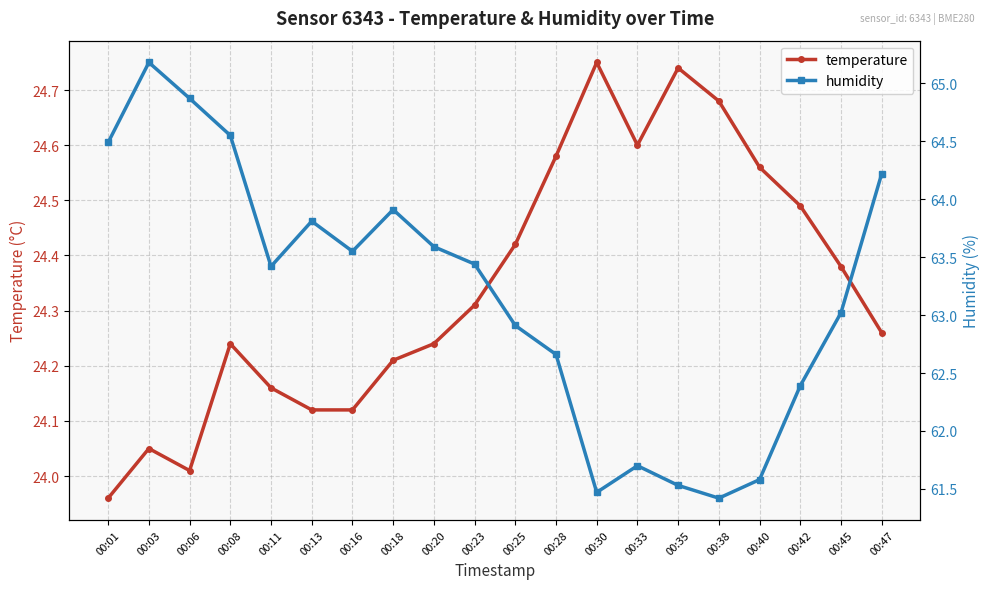

Is the value of humidity at 00:23 greater than the value of temperature at 00:28?

Yes